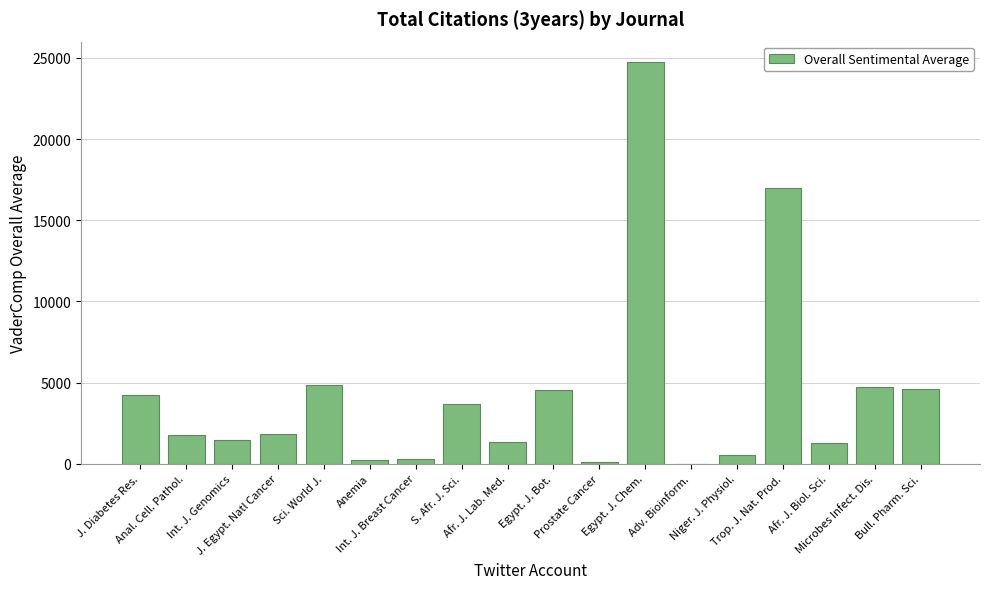

What is the sum of all values?

77223